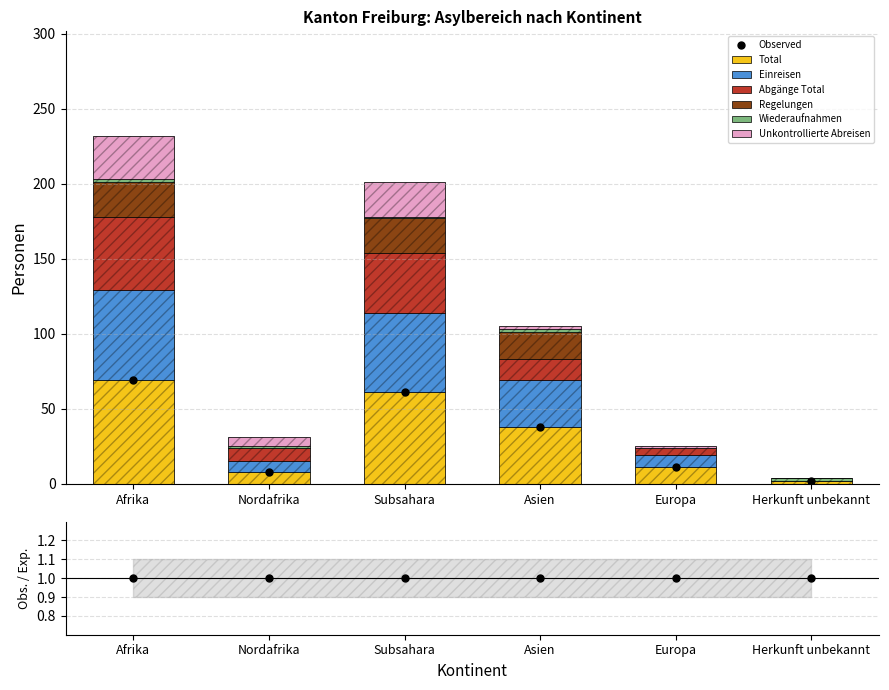

Does the chart contain any negative values?

No